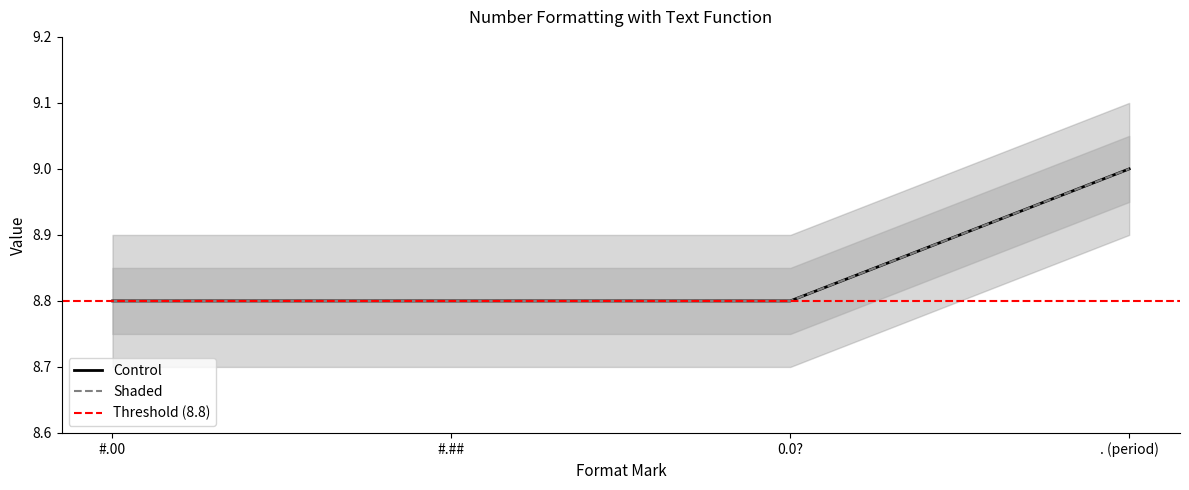

True or false: Shaded and Control cross at least once.

False